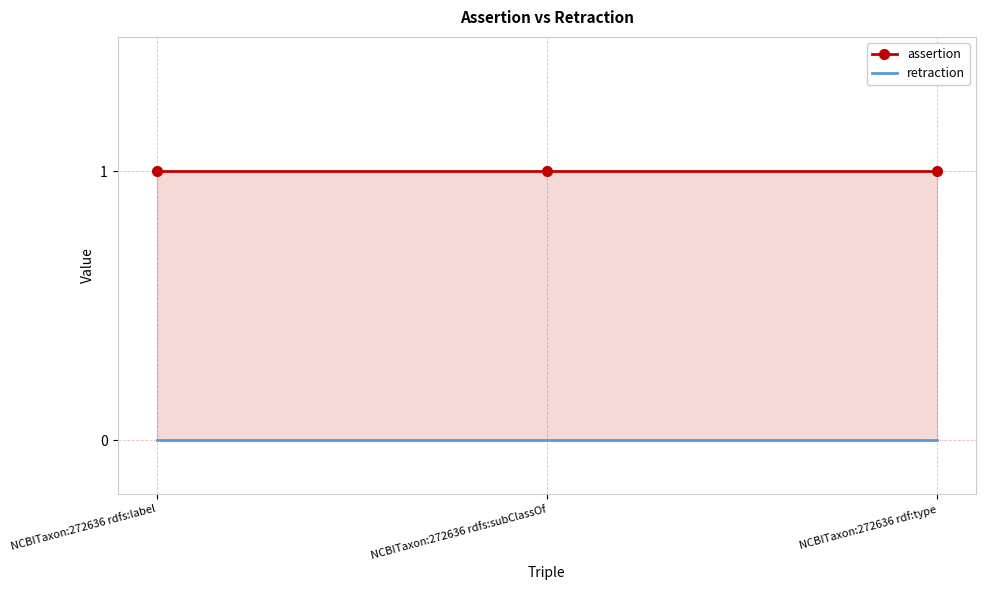

Is the value of retraction at NCBITaxon:272636 rdf:type greater than the value of assertion at NCBITaxon:272636 rdf:type?

No